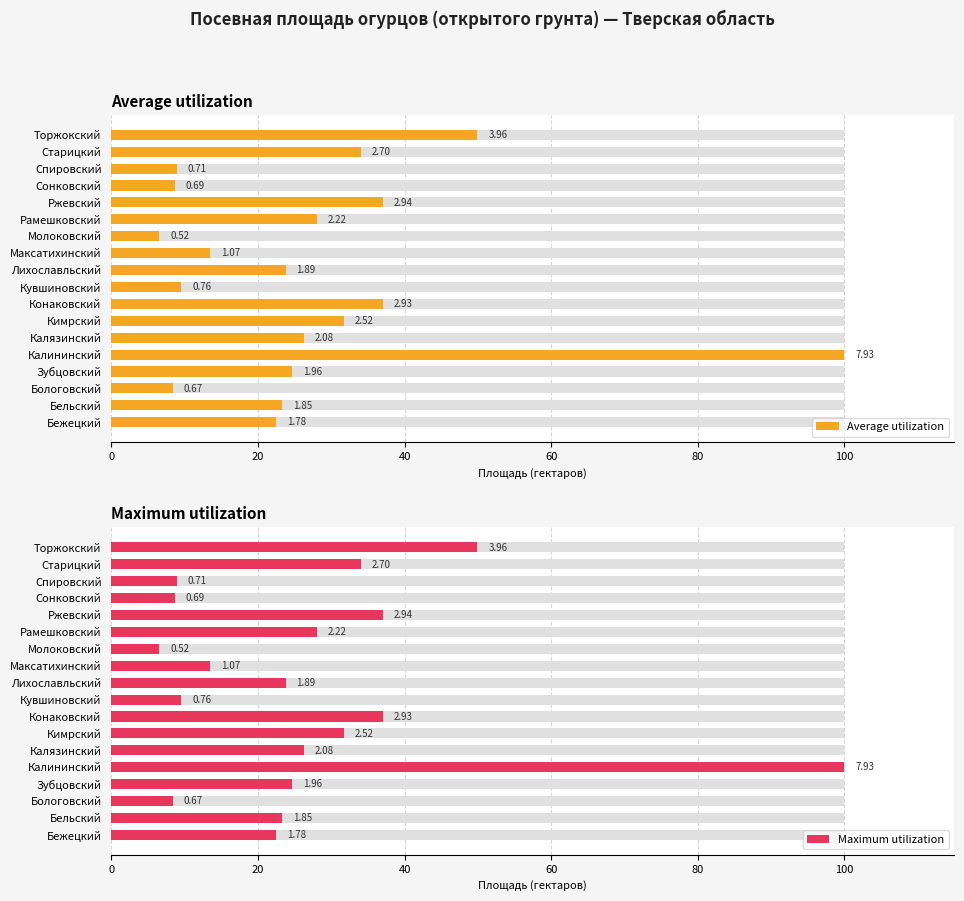

At how many categories does at least one series exceed 11?

13